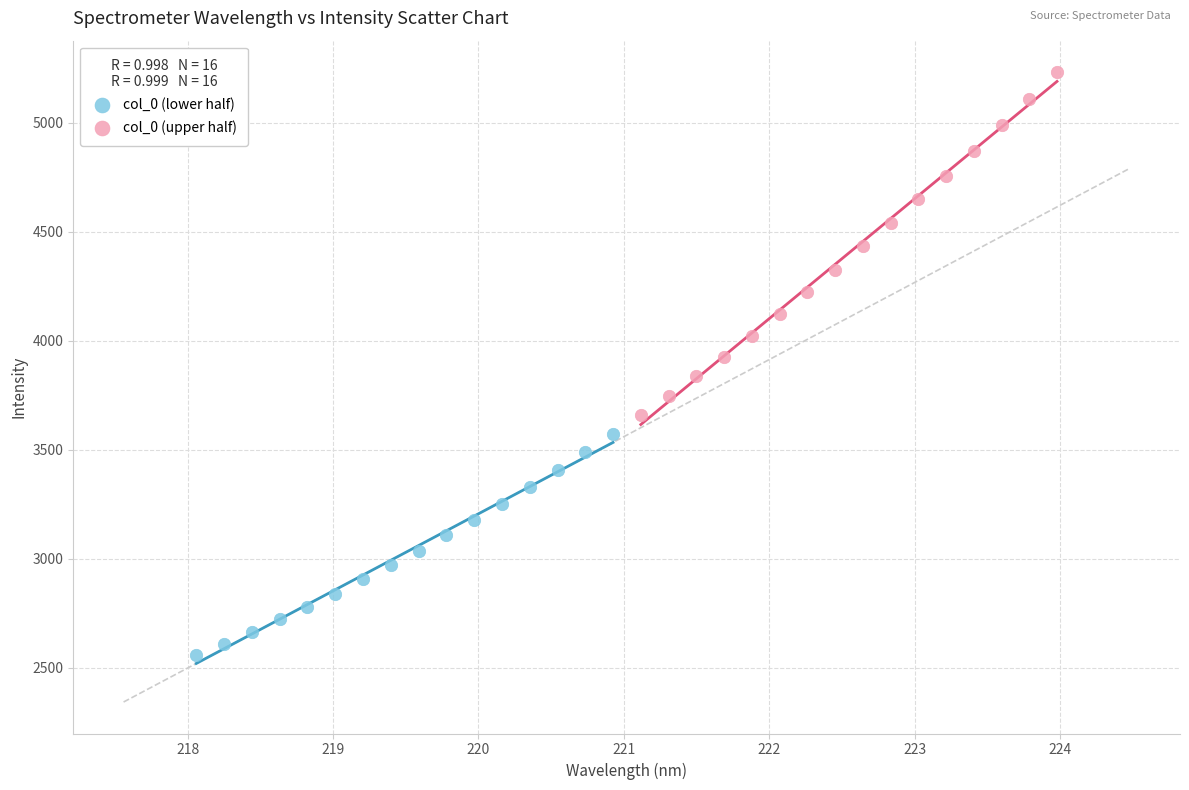

Which series has the widest spread of Y values?

col_0 (upper half)